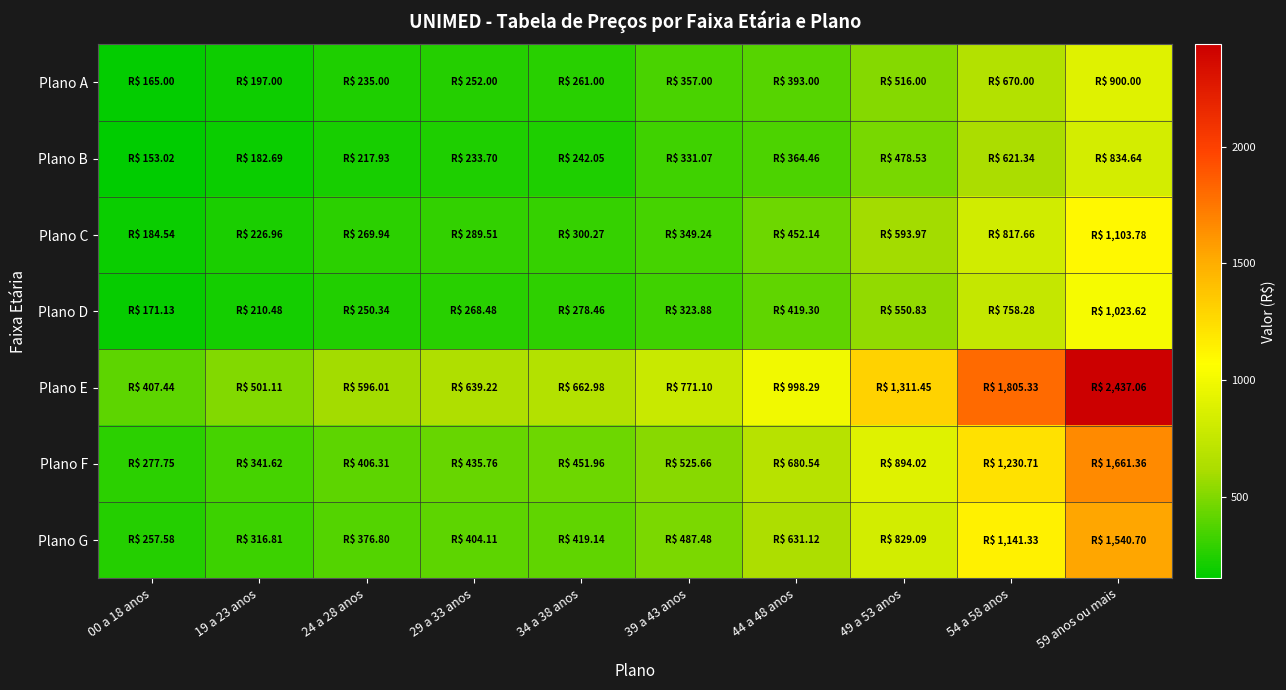

Which series has the largest total across all categories?

Plano E